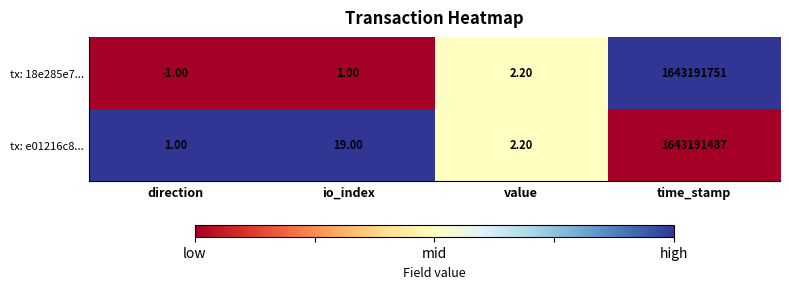

What is the spread (max minus min) of values at time_stamp?

264.0